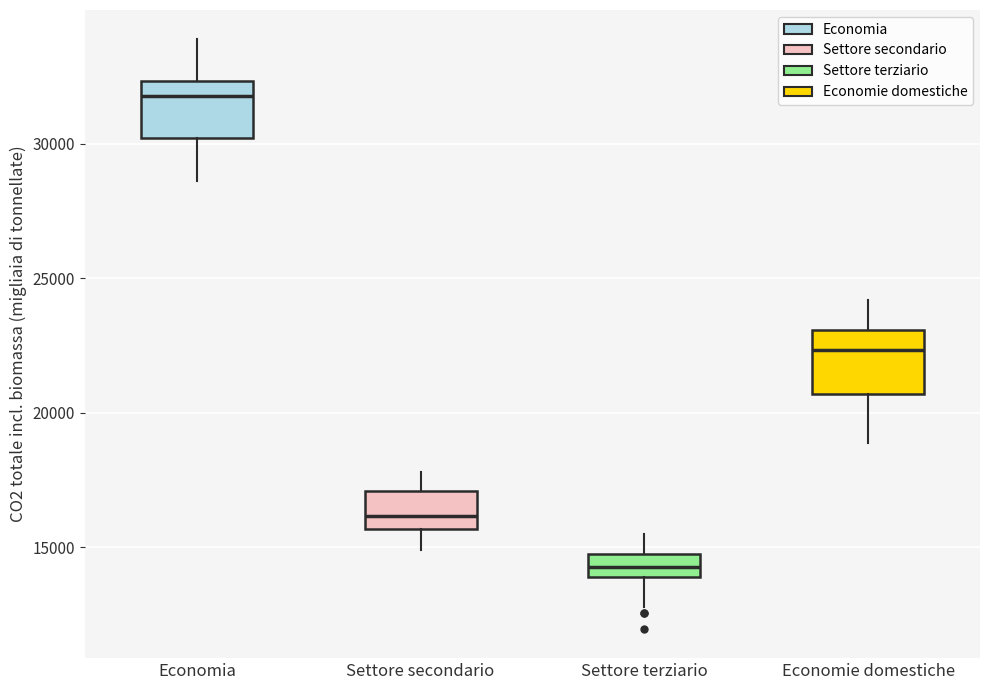

Where is the upper edge of the box for Economia on the y-axis? The values are not printed on the chart, so give them approximately, as read against the axis.

32500